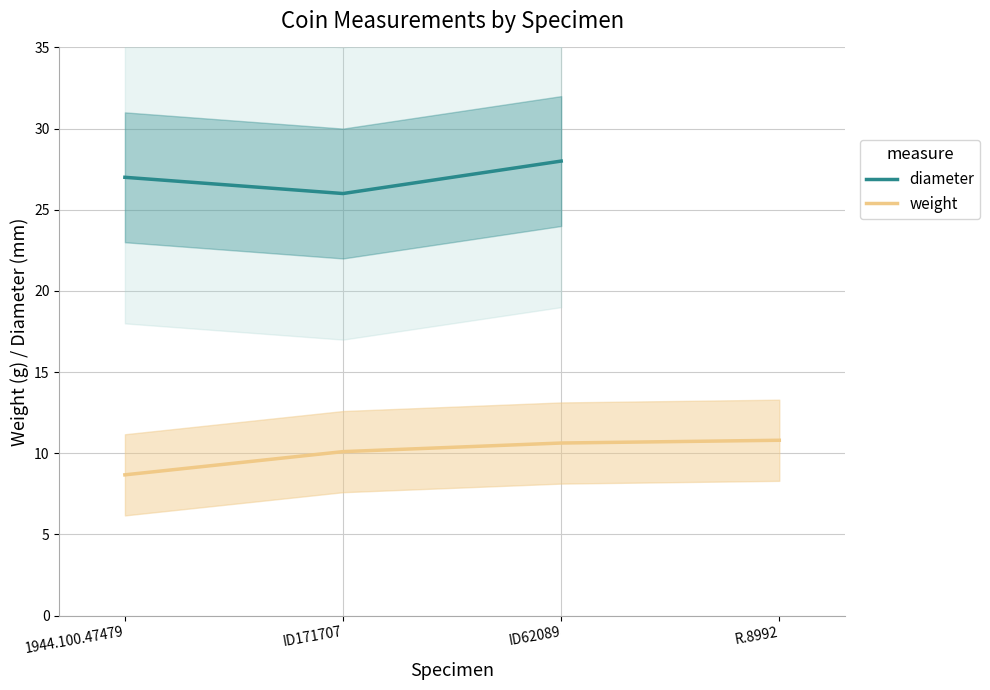

Is it true that weight equals 10.6 at ID62089?

True